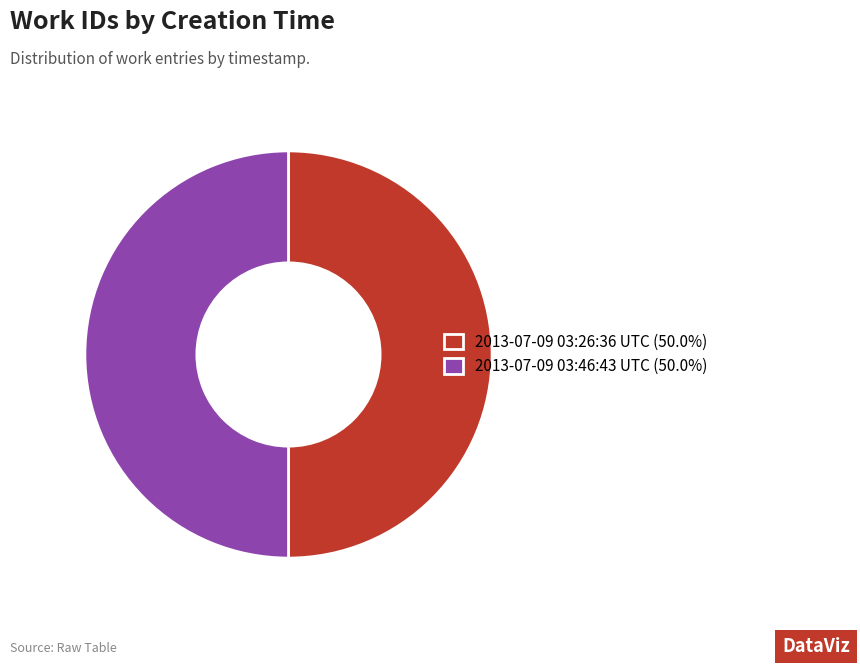

True or false: 2013-07-09 03:26:36 UTC accounts for 50% of the total.

True